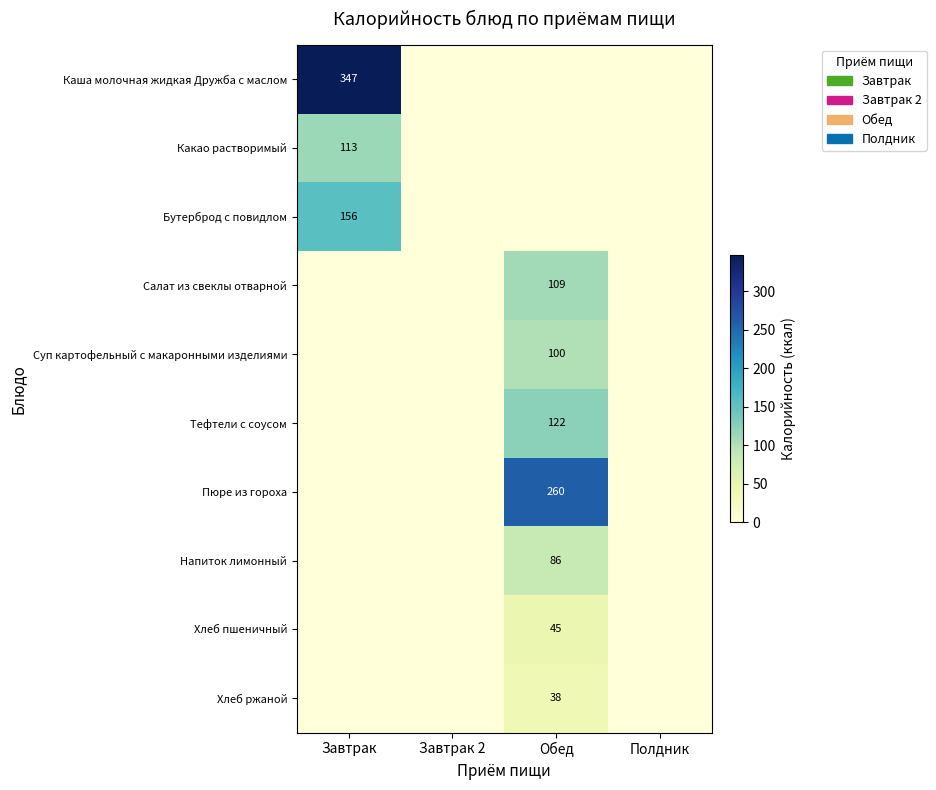

The value of Суп картофельный с макаронными изделиями at Обед is 53. True or false?

False